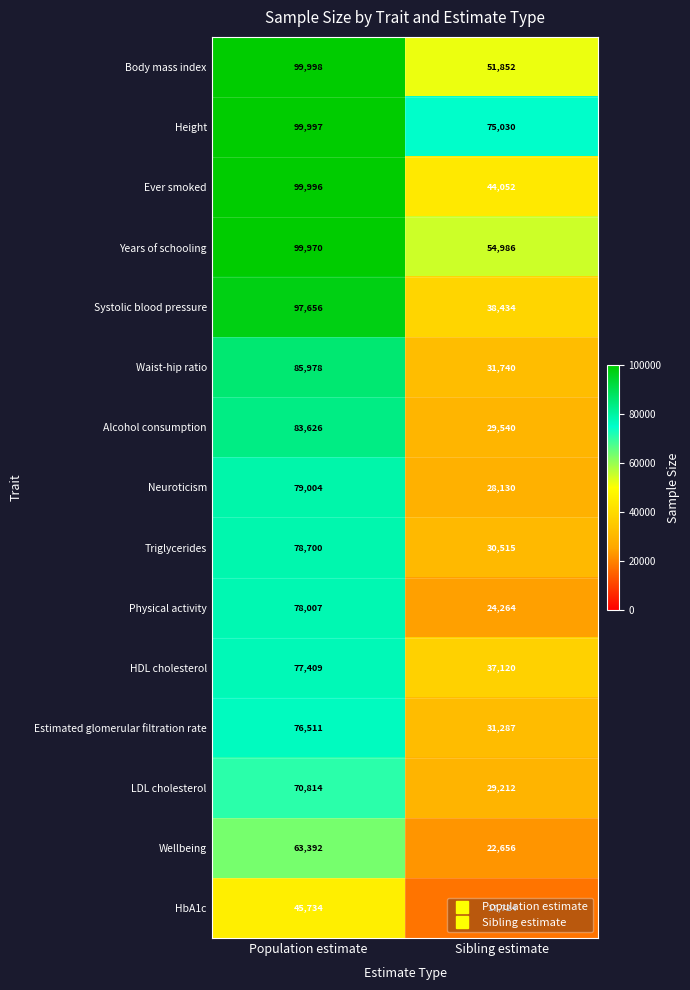

At which label is HDL cholesterol closest to 57264?

Sibling estimate